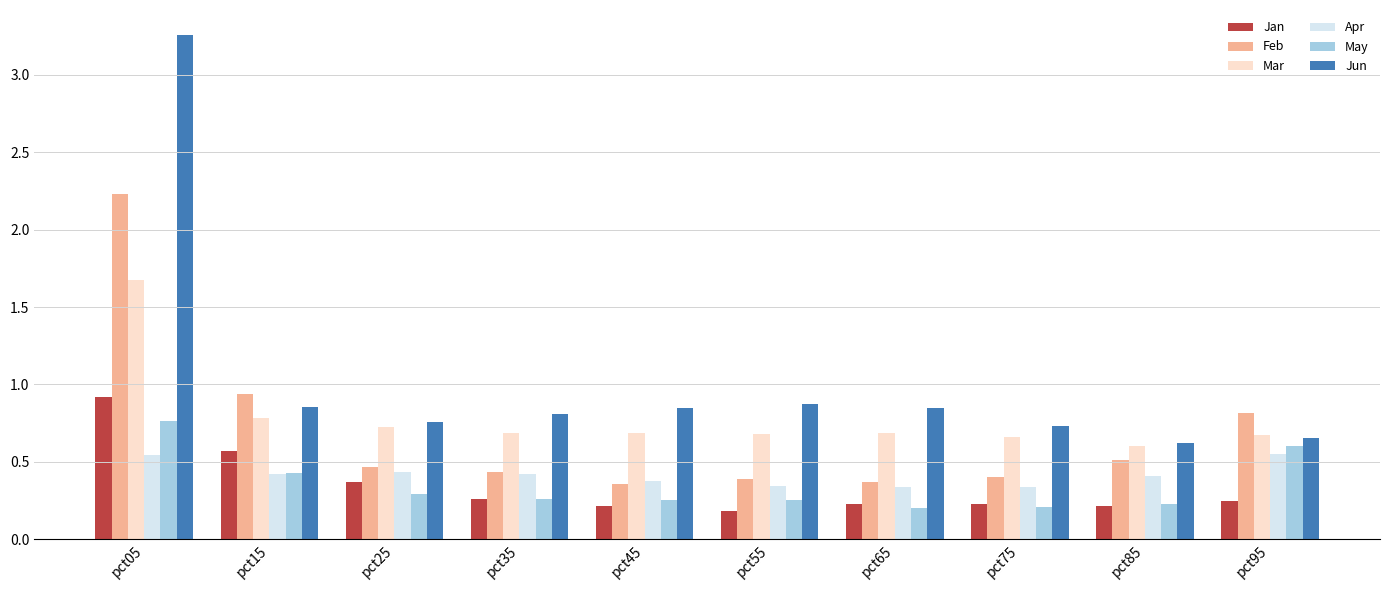

What are all the series names shown in the legend?

Jan, Feb, Mar, Apr, May, Jun